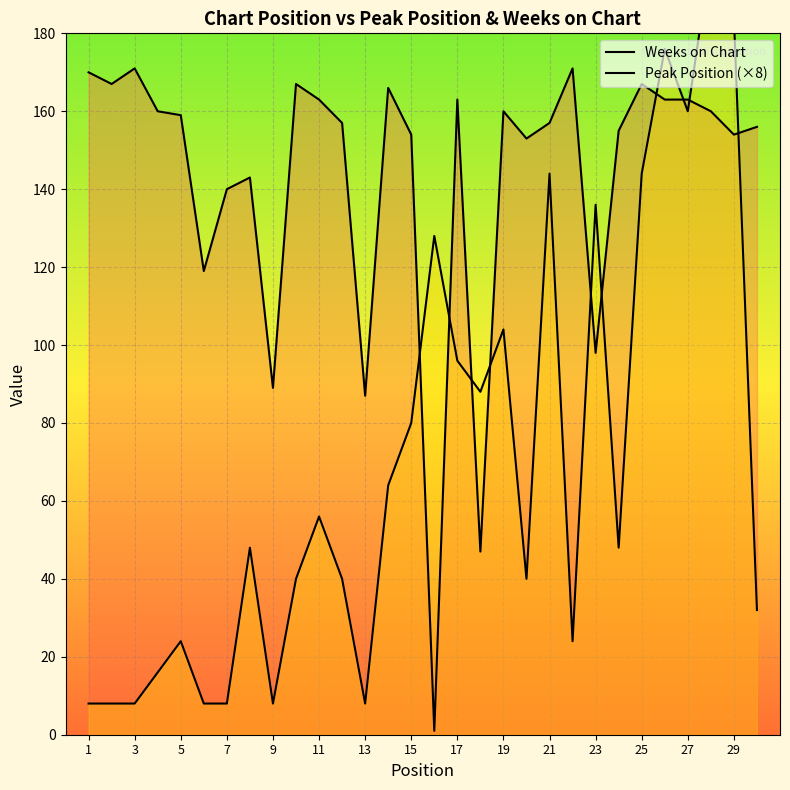

True or false: Weeks on Chart has more than 2 points higher than both neighbors.

True